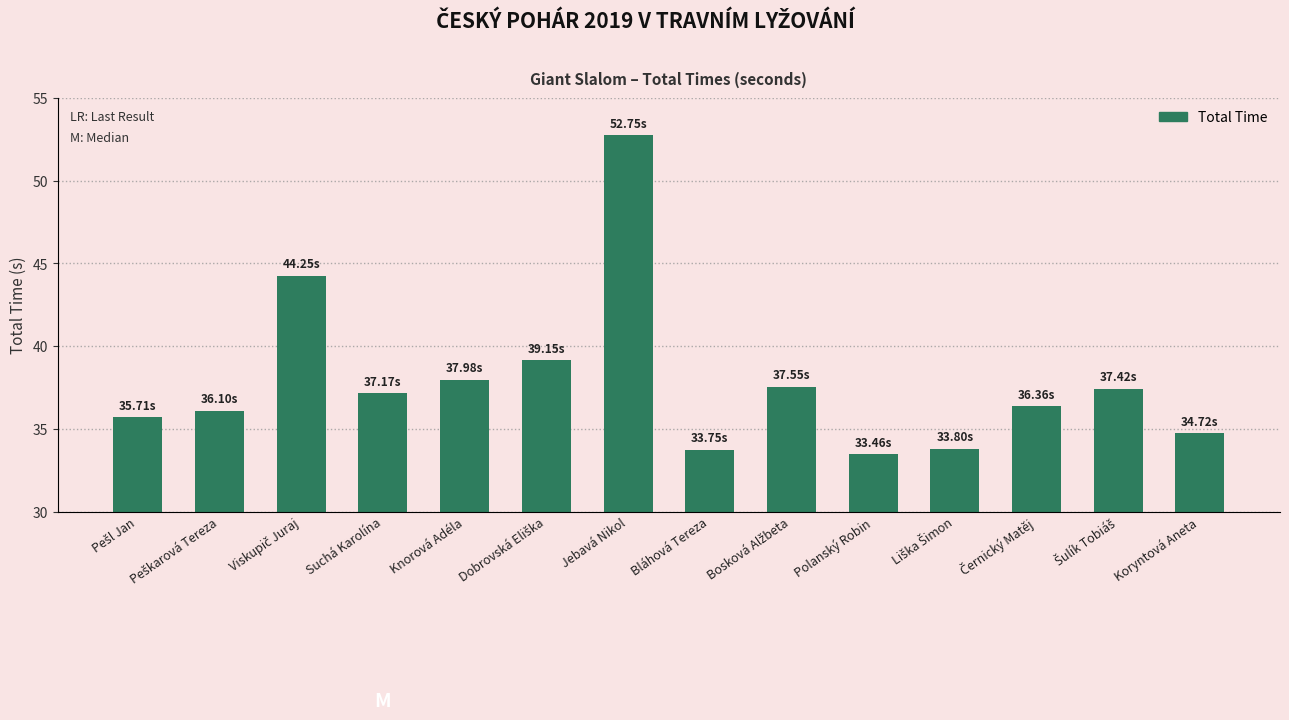

How many bars are there in total?

14